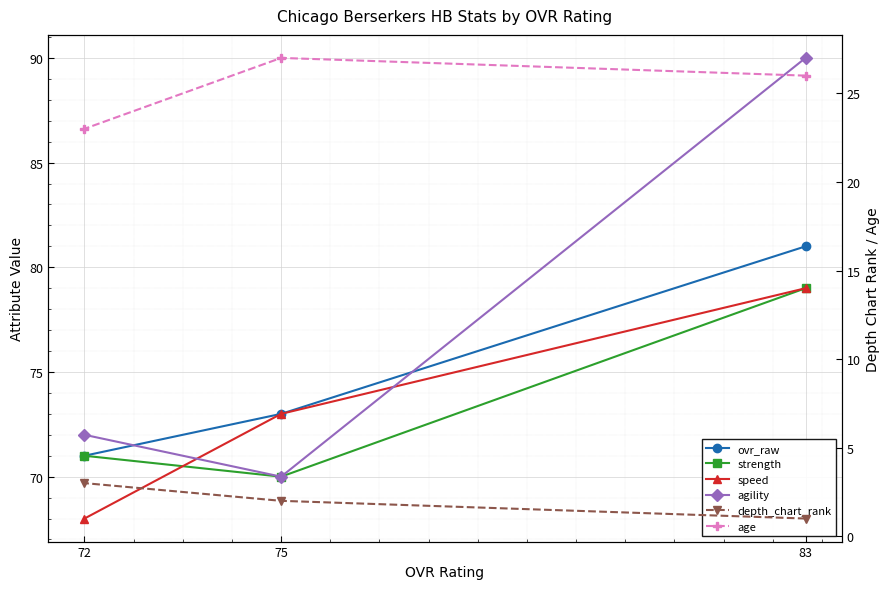

How many strength values are between 70 and 79?

3